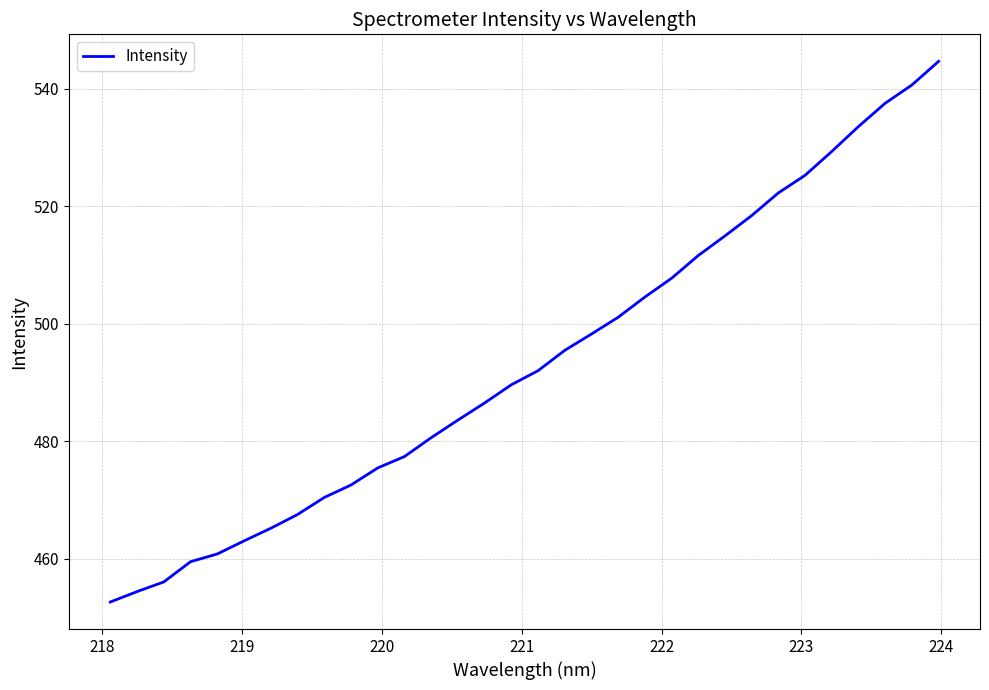

What is the greatest value displayed?

544.6